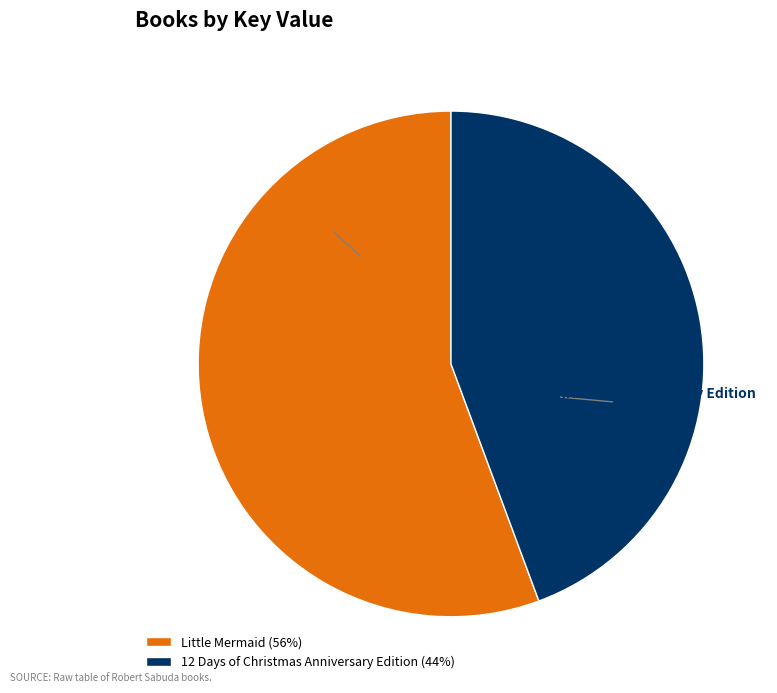

Rank the categories by value from highest to lowest.

Little Mermaid, 12 Days of Christmas Anniversary Edition